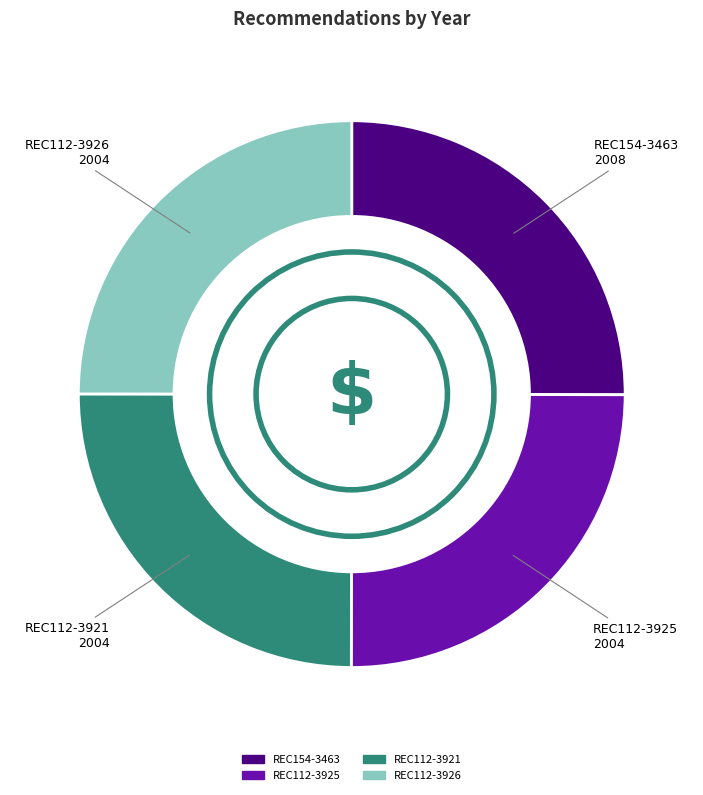

True or false: REC112-3925 accounts for 33% of the total.

False